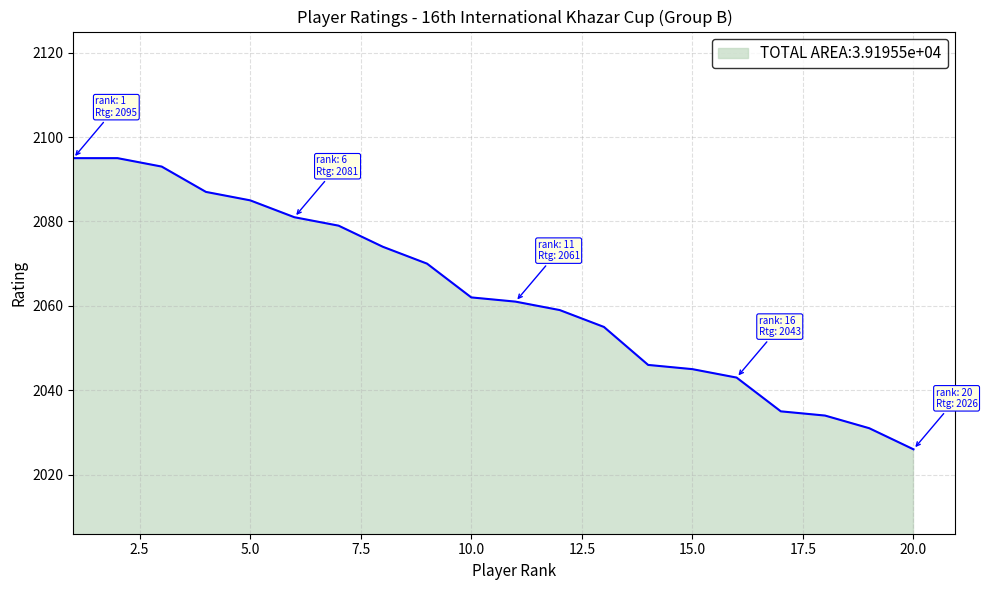

Reading left to right, what are all the values shown in this chart?

2095	2095	2093	2087	2085	2081	2079	2074	2070	2062	2061	2059	2055	2046	2045	2043	2035	2034	2031	2026